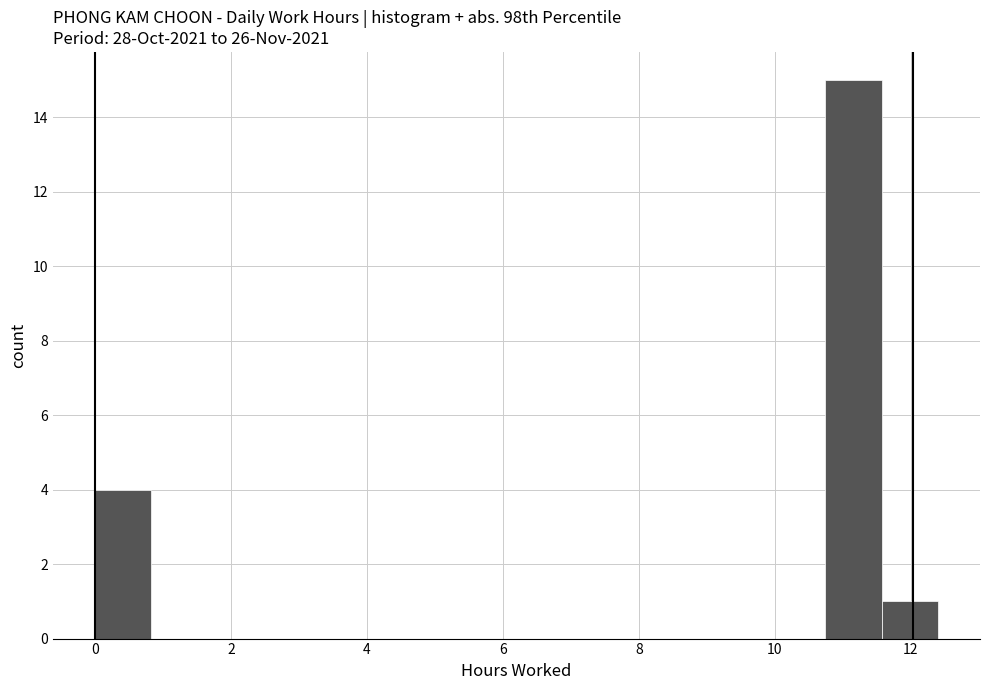

What is the height of the bar covering 10.8 to 11.6 on the x-axis? Neither the bar edges nor the heights are printed on the chart, so give them approximately, as read against the axes.

15